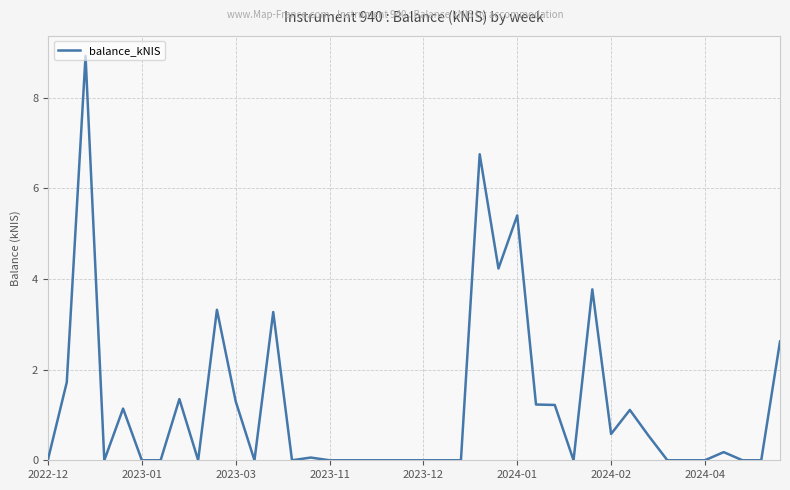

What is the maximum value shown in the chart?

8.9